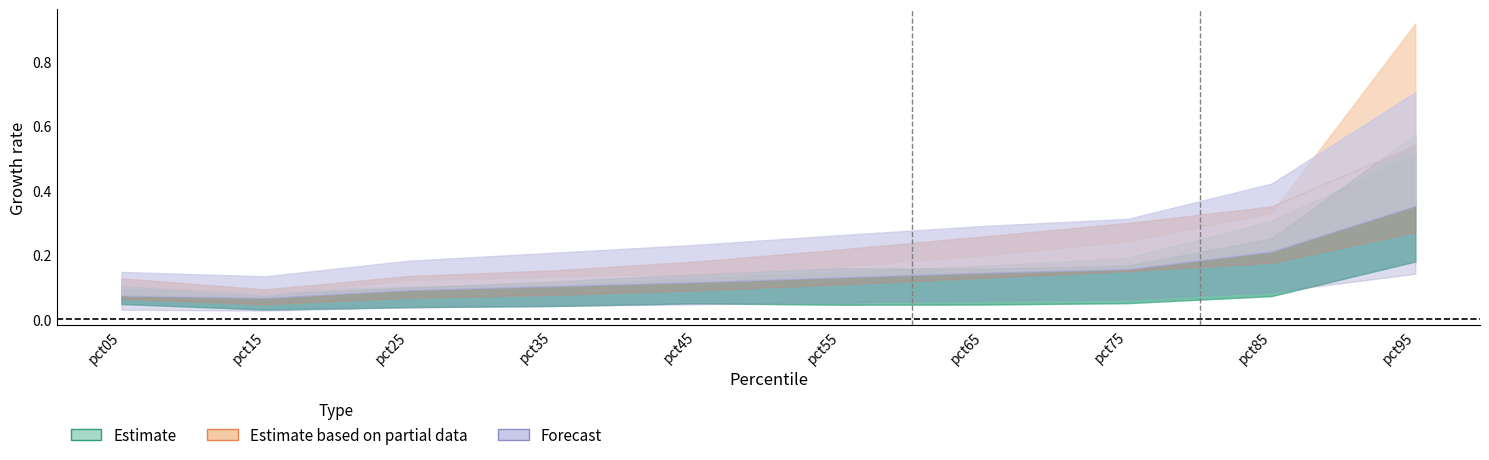

At which category does Jan reach its first local valley?

pct15